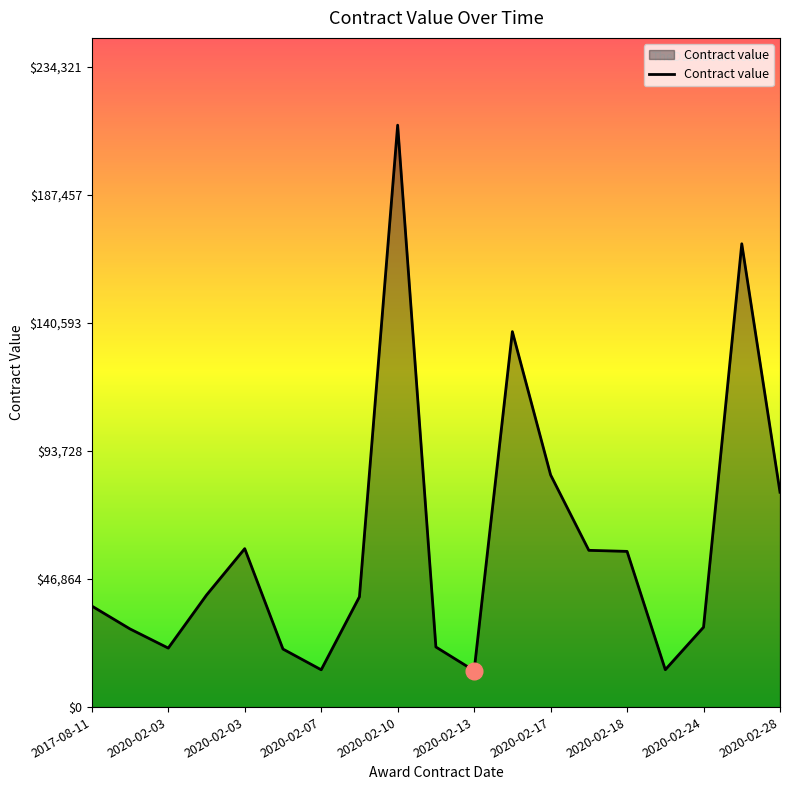

What is the difference between the maximum and minimum values?

199700.9